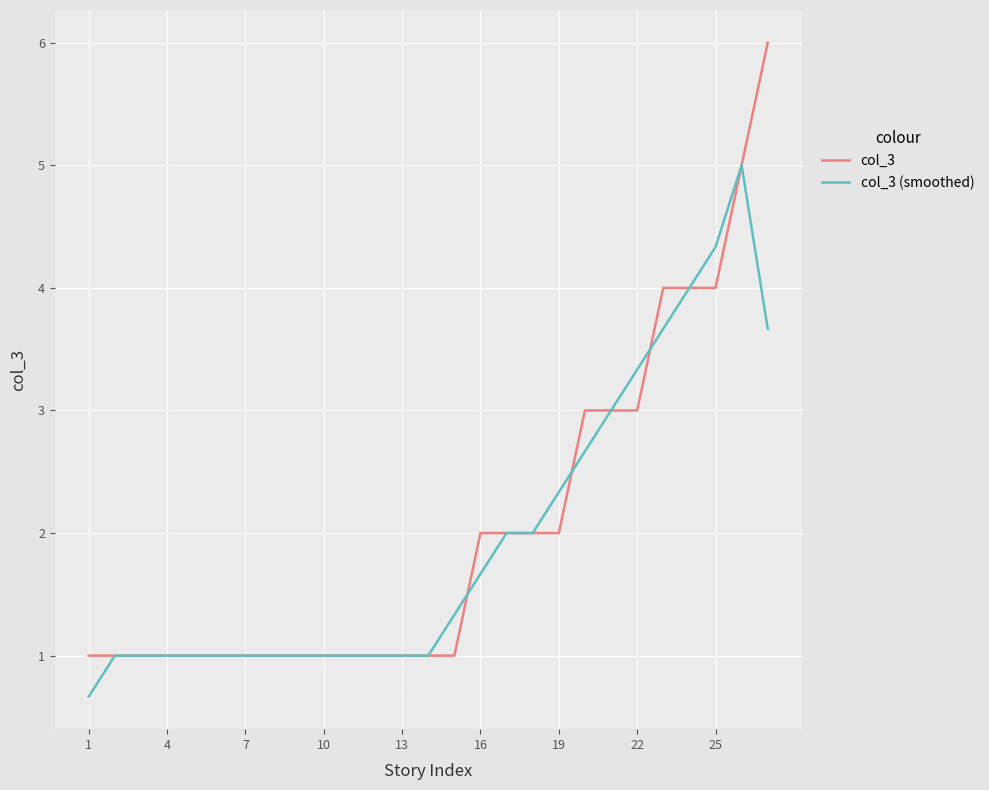

Which series has the largest range (max minus min)?

col_3